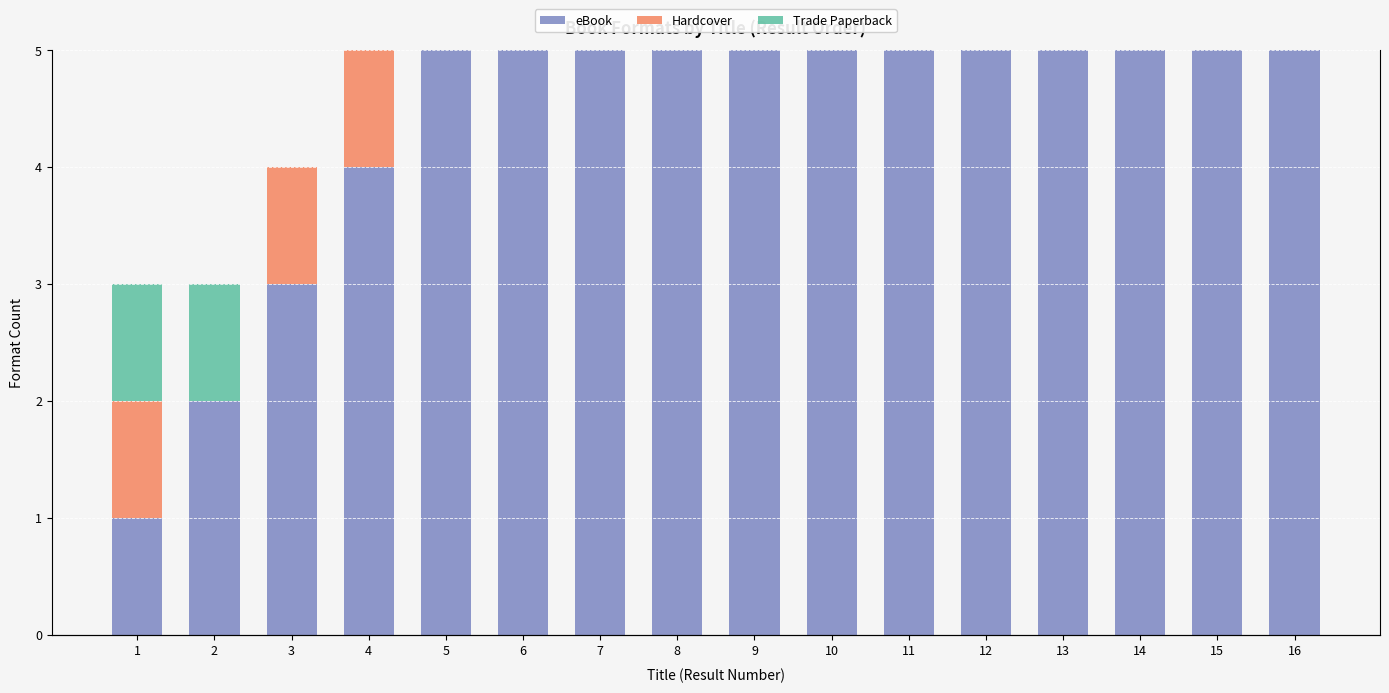

Is it true that eBook equals 26 at 15?

False